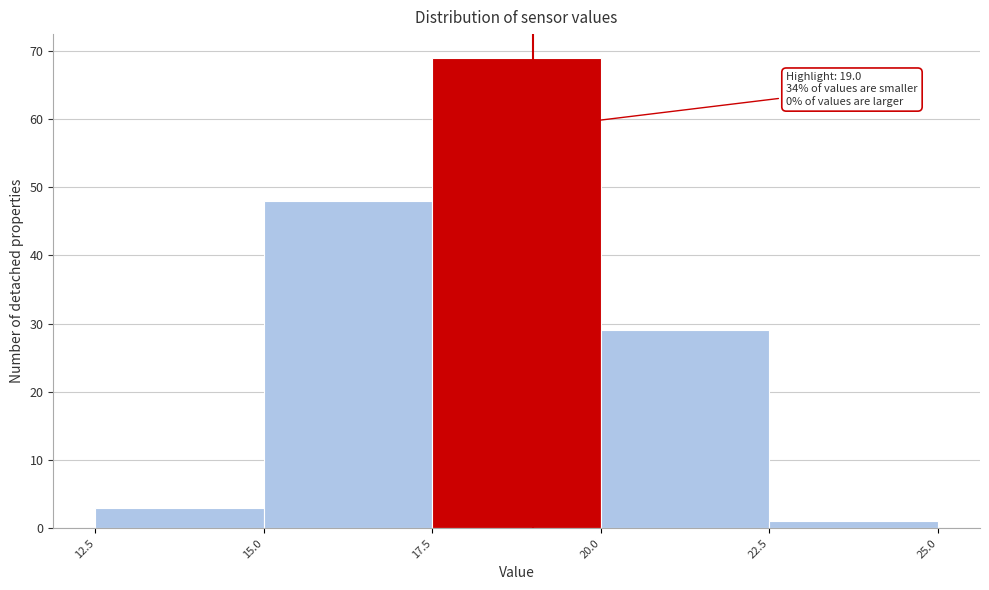

Over which range of the x-axis is the bar tallest?

17.5 to 20.0